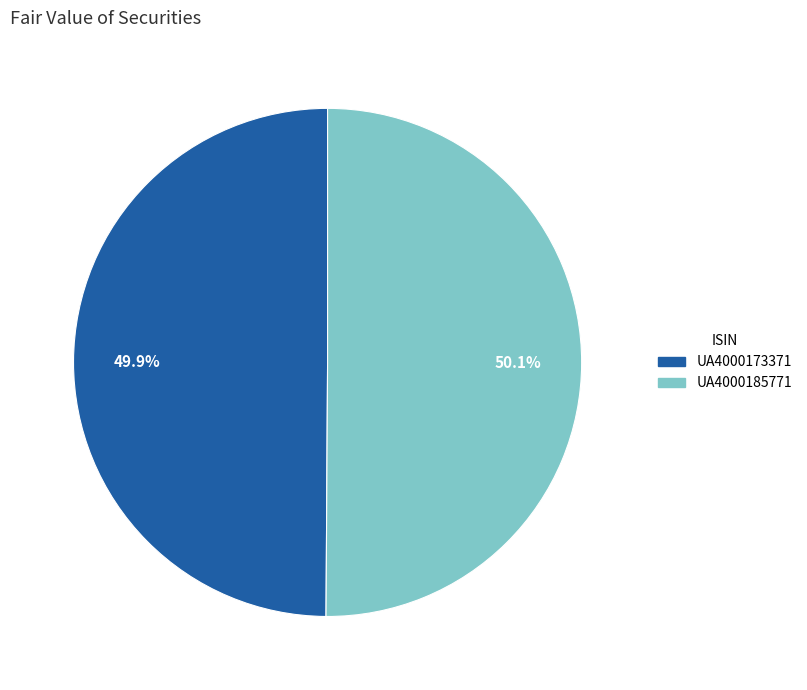

To the nearest percent, what portion does UA4000173371 represent?

50%